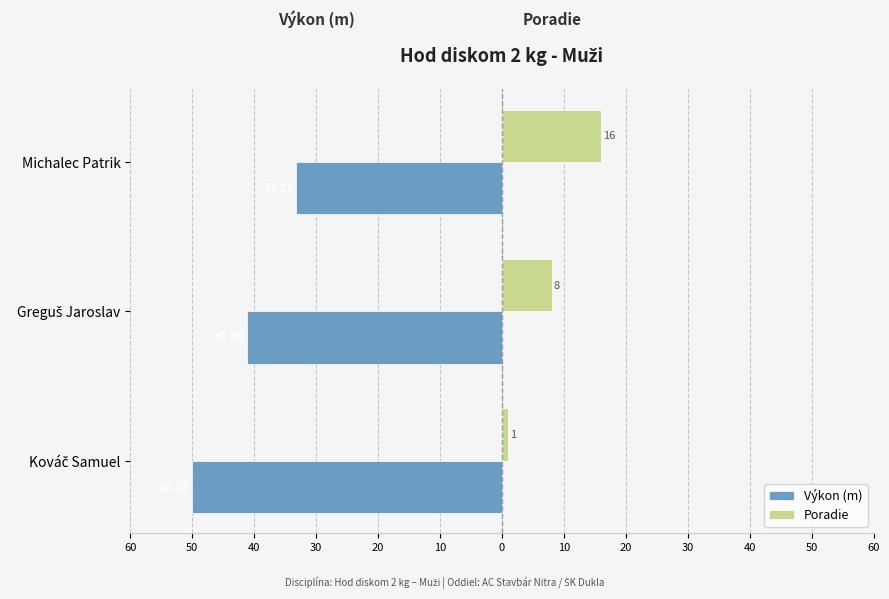

What are all the series names shown in the legend?

Výkon (m), Poradie